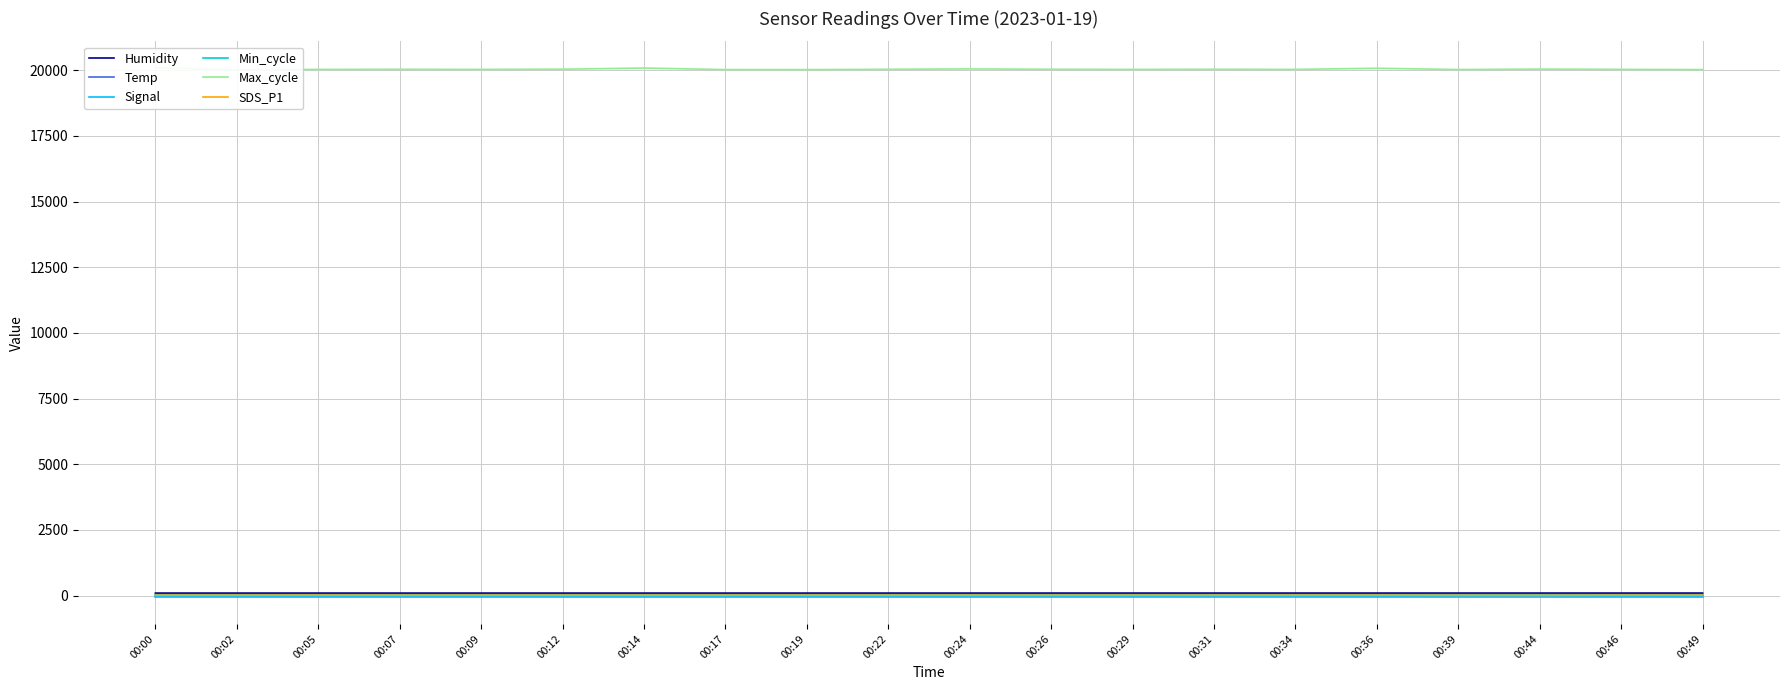

Which series has the largest range (max minus min)?

Max_cycle